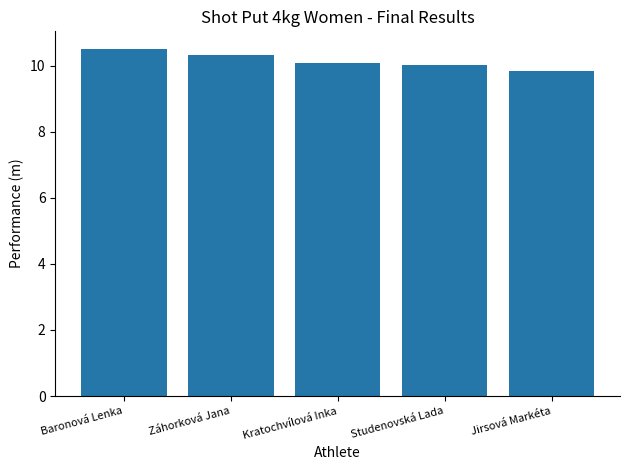

True or false: the data shows 10.5 at Baronová Lenka.

True